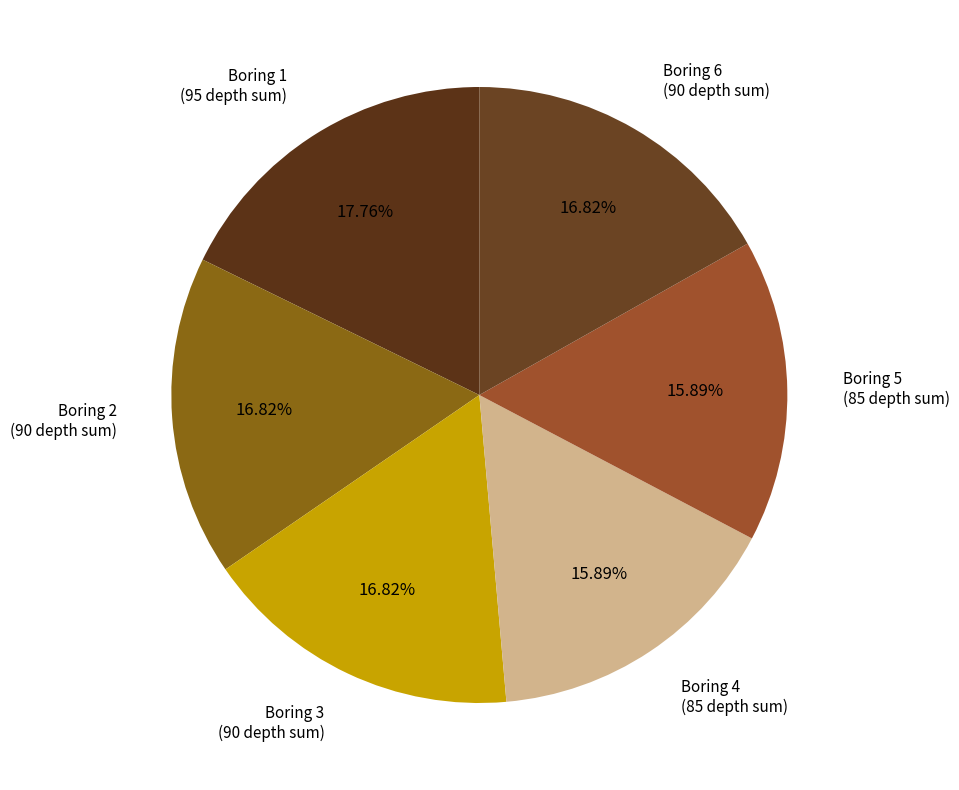

How many slices are in this pie chart?

6